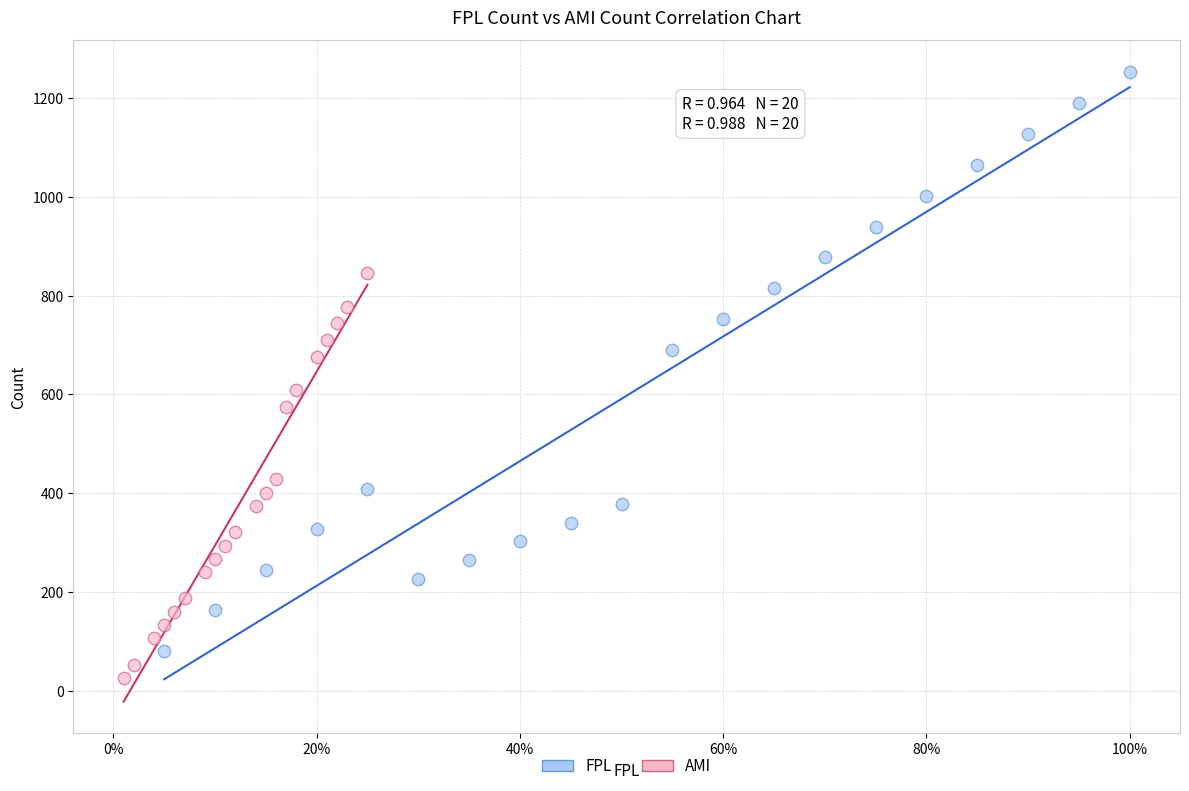

Which series contains the highest Y value?

FPL